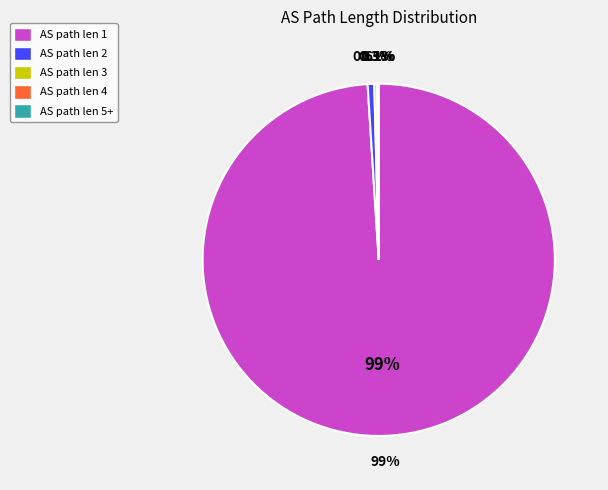

To the nearest percent, what is the difference between the largest and smallest slice percentages?

99%